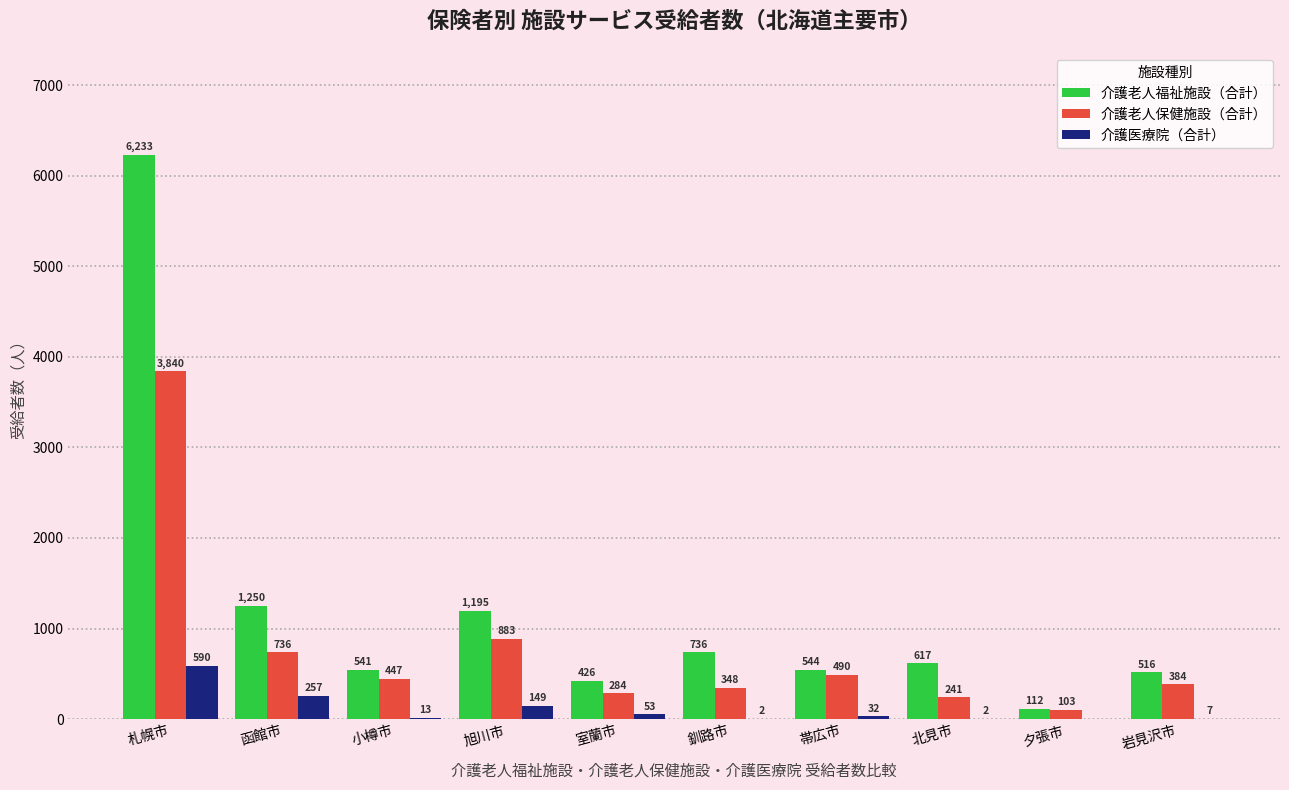

Which series changed the most between 小樽市 and 岩見沢市?

介護老人保健施設（合計）